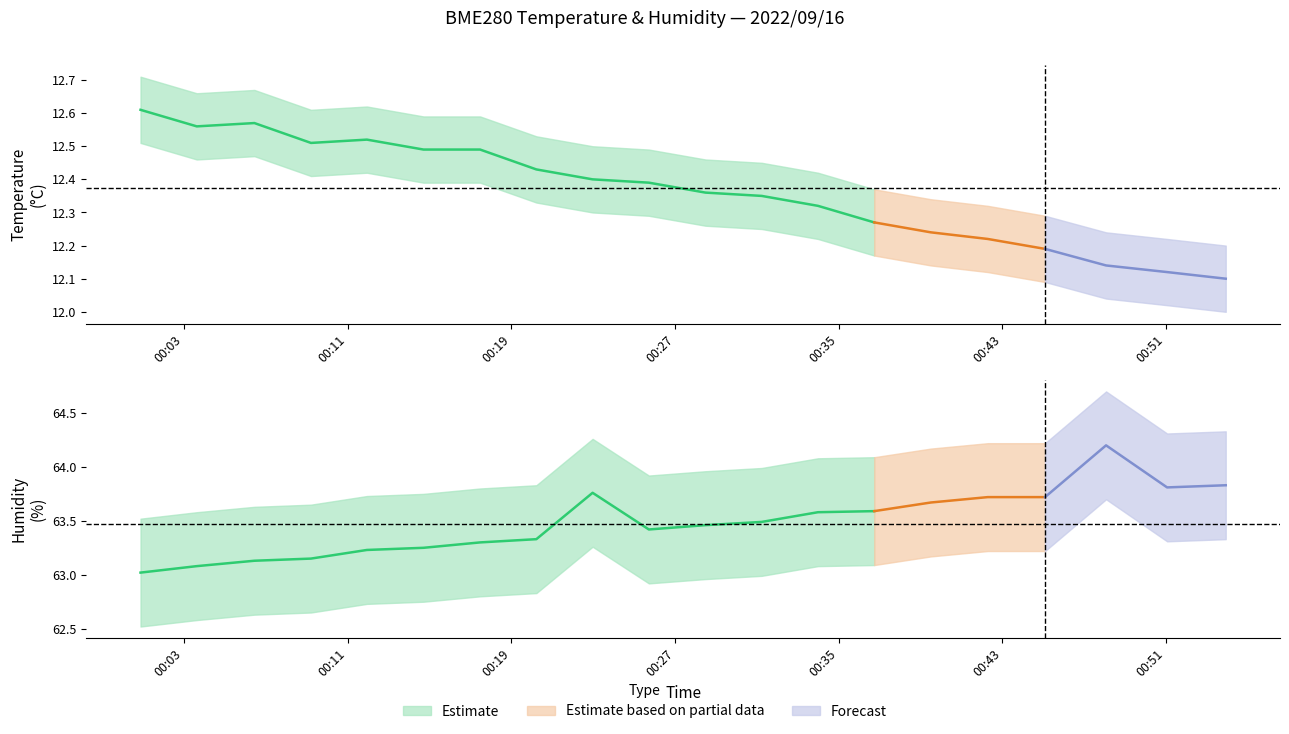

What is the sum of the BME280_humidity_lower values at 2022/09/16 00:00:52 and 2022/09/16 00:53:55?

125.8